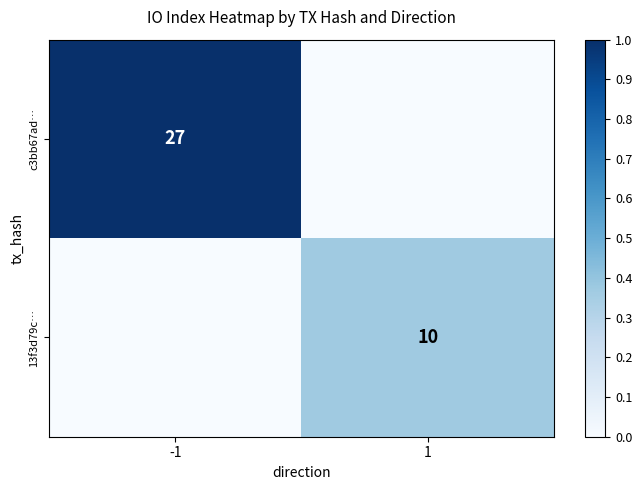

Which has a higher value, -1 or 1?

-1